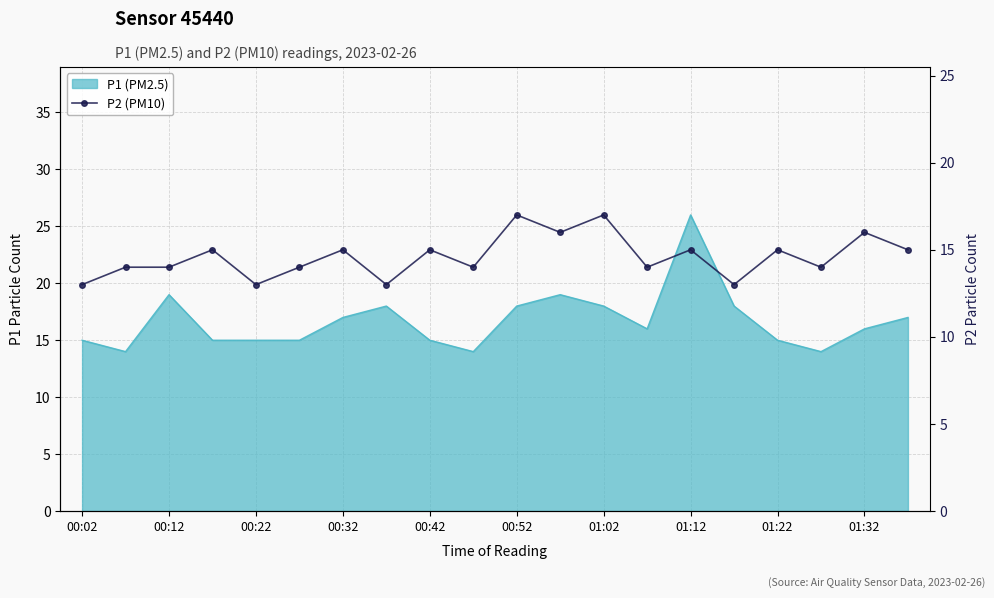

What is the smallest value displayed?

13